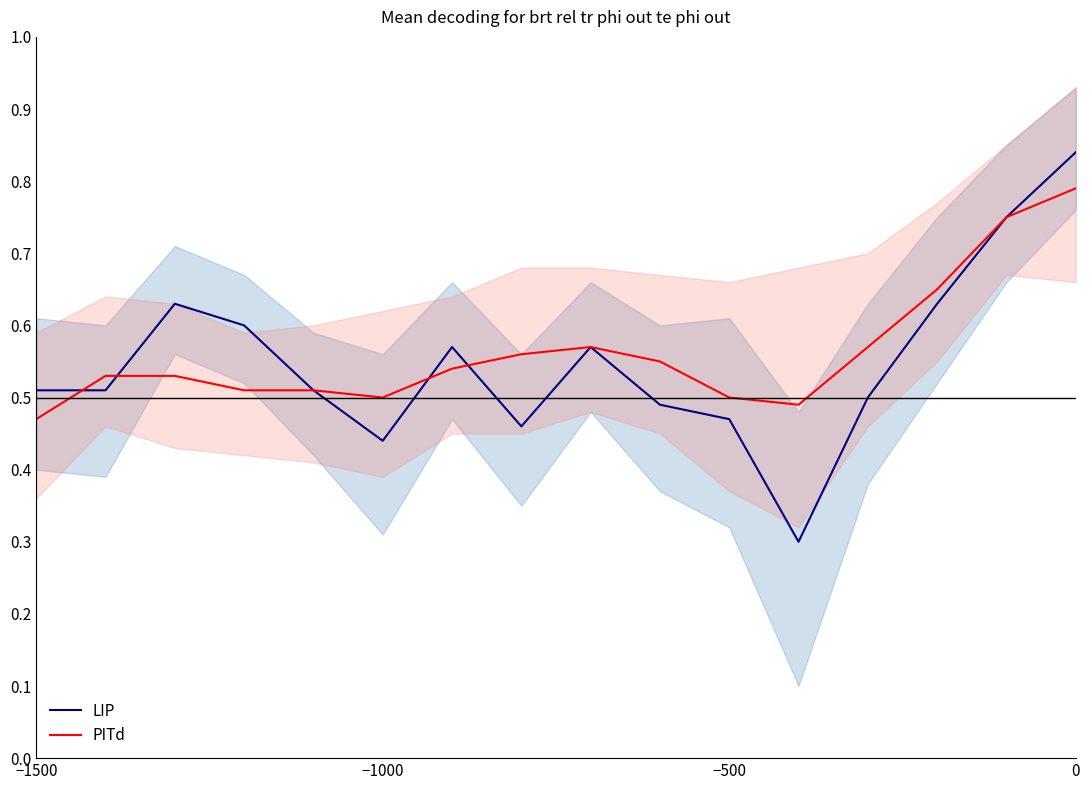

True or false: PITd has a value of 0.5 at −500.

True